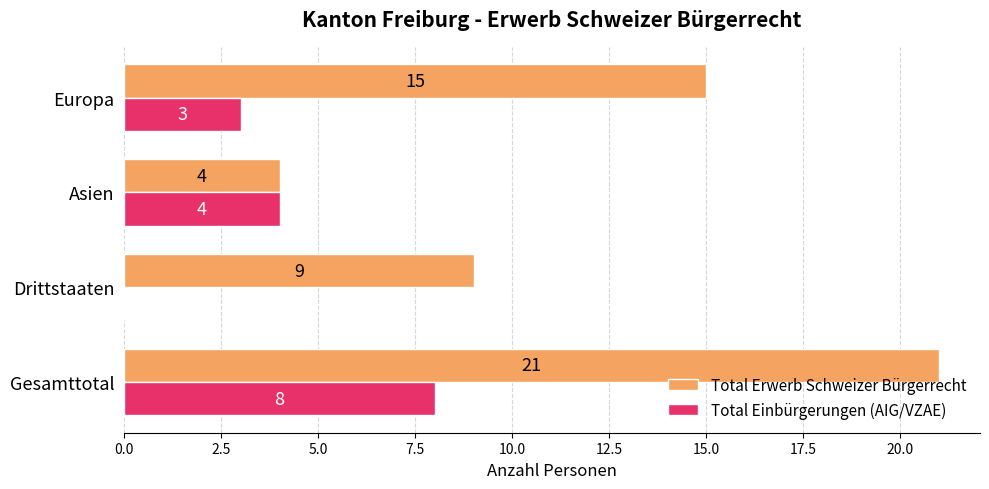

At which category is the sum across all series the highest?

Gesamttotal